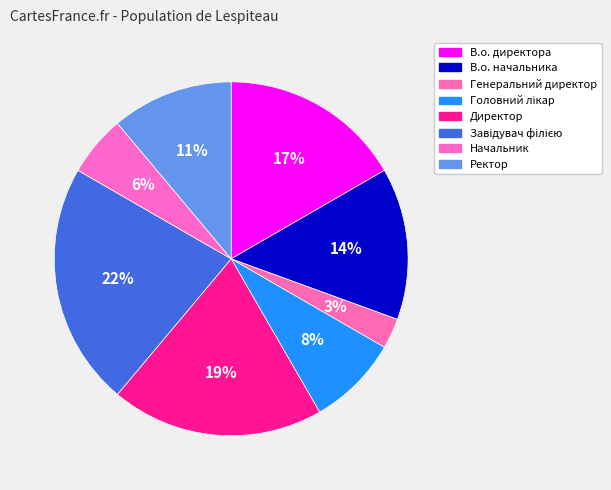

Which slice is the smallest?

Генеральний директор